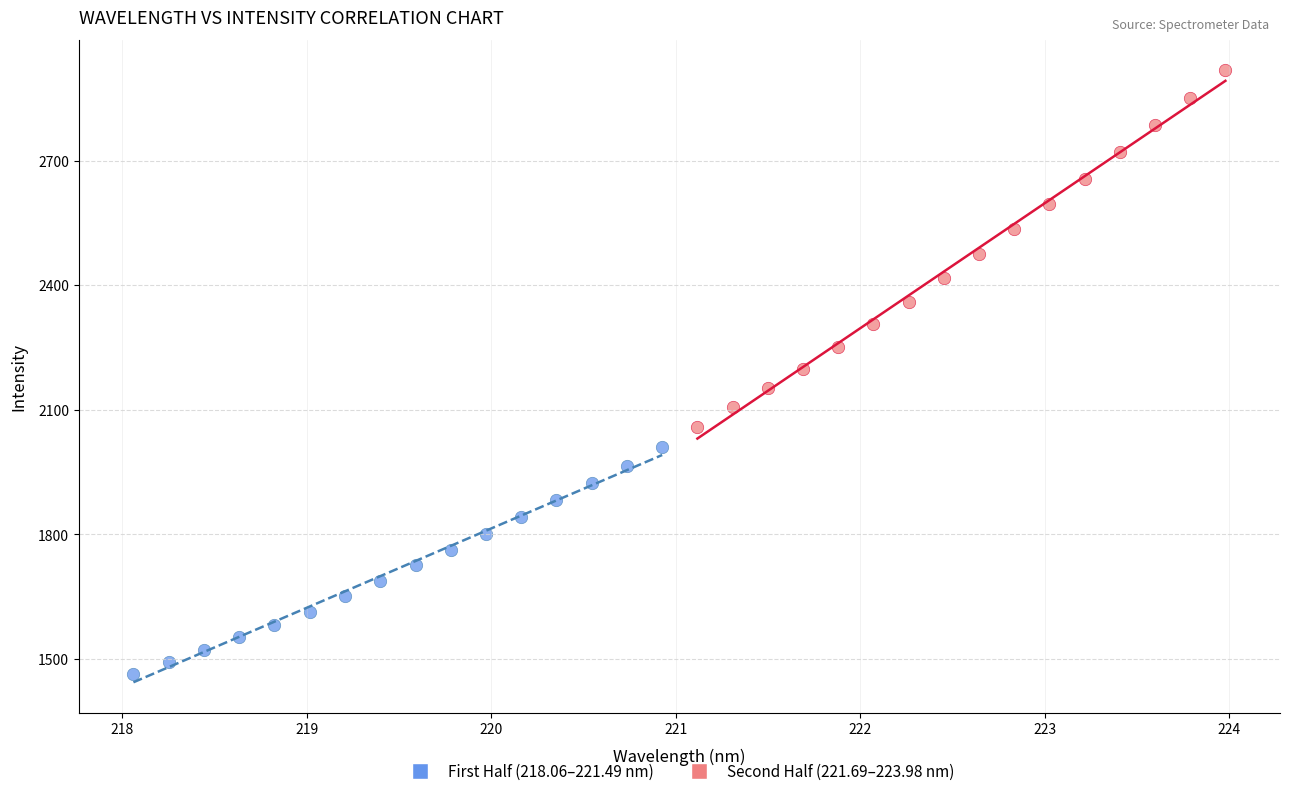

Which series reaches the maximum Y coordinate?

Second Half (221.69–223.98 nm)